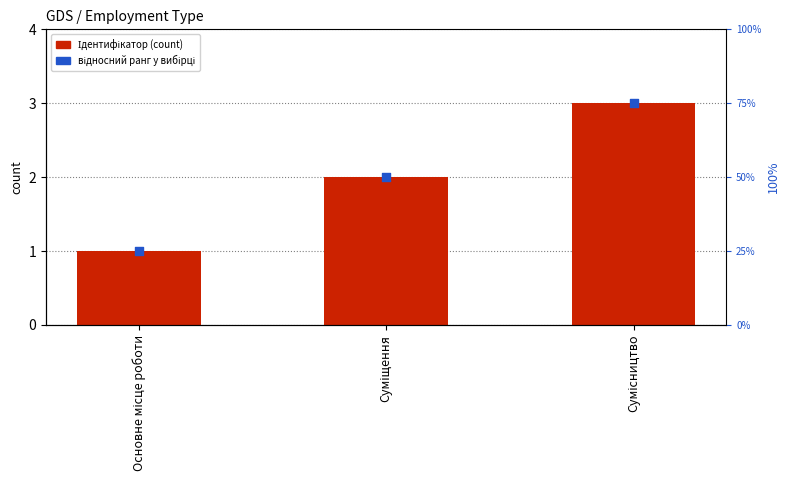

At which category is the sum across all series the highest?

Сумісництво